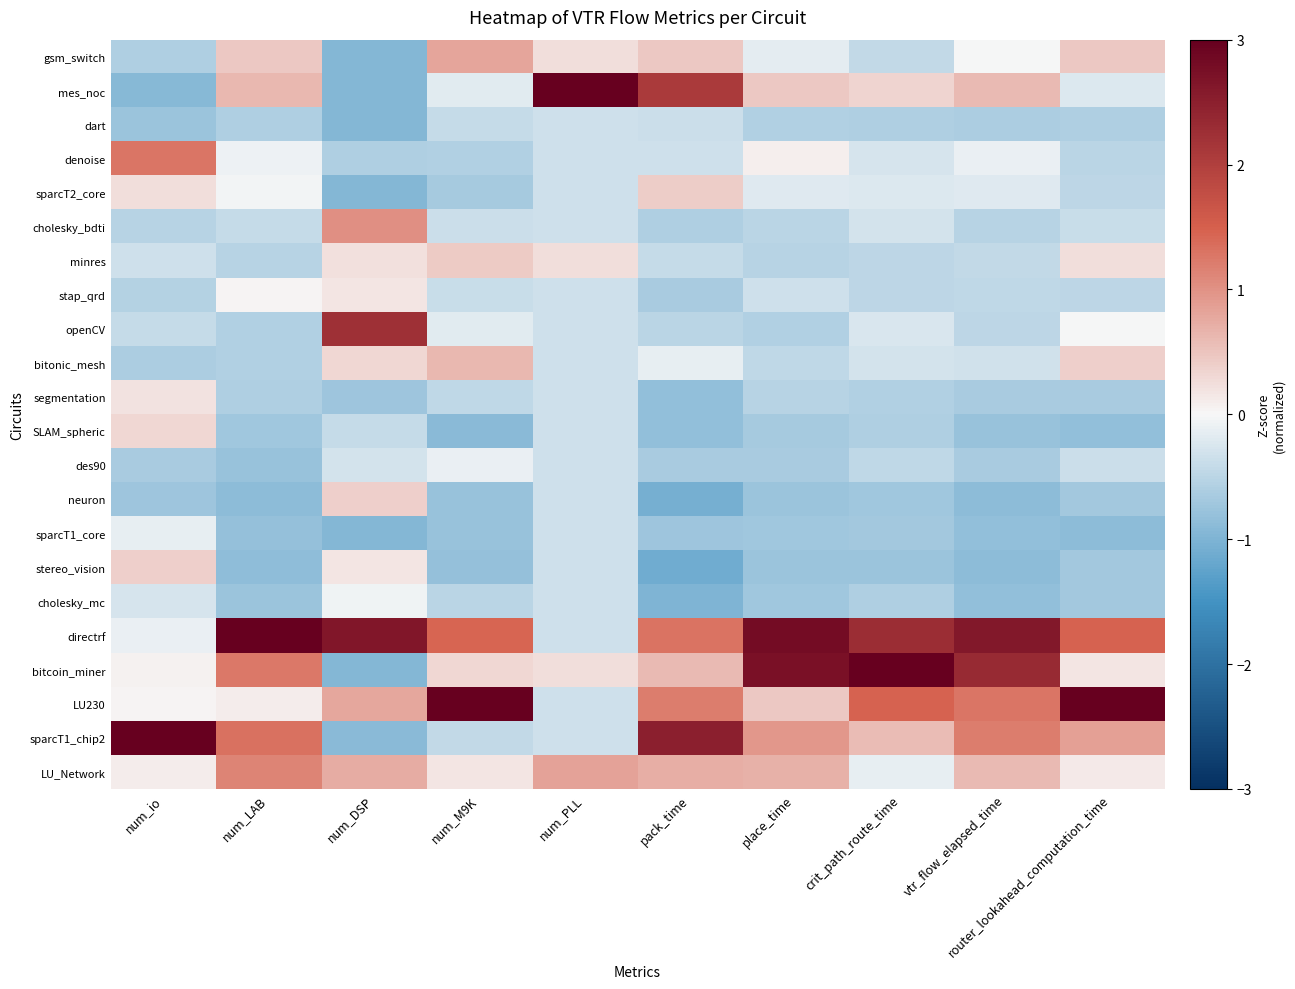

Reading right to left, extract all data points from this chart.

gsm_switch: router_lookahead_computation_time=0.5	vtr_flow_elapsed_time=-0.0	crit_path_route_time=-0.4	place_time=-0.2	pack_time=0.4	num_PLL=0.2	num_M9K=0.8	num_DSP=-1.0	num_LAB=0.4	num_io=-0.6
mes_noc: router_lookahead_computation_time=-0.2	vtr_flow_elapsed_time=0.6	crit_path_route_time=0.3	place_time=0.5	pack_time=2.1	num_PLL=4.4	num_M9K=-0.2	num_DSP=-1.0	num_LAB=0.6	num_io=-0.9
dart: router_lookahead_computation_time=-0.6	vtr_flow_elapsed_time=-0.6	crit_path_route_time=-0.6	place_time=-0.6	pack_time=-0.4	num_PLL=-0.3	num_M9K=-0.4	num_DSP=-1.0	num_LAB=-0.6	num_io=-0.8
denoise: router_lookahead_computation_time=-0.5	vtr_flow_elapsed_time=-0.1	crit_path_route_time=-0.3	place_time=0.1	pack_time=-0.3	num_PLL=-0.3	num_M9K=-0.6	num_DSP=-0.6	num_LAB=-0.1	num_io=1.3
sparcT2_core: router_lookahead_computation_time=-0.5	vtr_flow_elapsed_time=-0.2	crit_path_route_time=-0.2	place_time=-0.2	pack_time=0.4	num_PLL=-0.3	num_M9K=-0.7	num_DSP=-1.0	num_LAB=-0.0	num_io=0.2
cholesky_bdti: router_lookahead_computation_time=-0.4	vtr_flow_elapsed_time=-0.5	crit_path_route_time=-0.3	place_time=-0.5	pack_time=-0.6	num_PLL=-0.3	num_M9K=-0.4	num_DSP=1.0	num_LAB=-0.4	num_io=-0.5
minres: router_lookahead_computation_time=0.3	vtr_flow_elapsed_time=-0.4	crit_path_route_time=-0.5	place_time=-0.5	pack_time=-0.4	num_PLL=0.2	num_M9K=0.4	num_DSP=0.2	num_LAB=-0.5	num_io=-0.3
stap_qrd: router_lookahead_computation_time=-0.5	vtr_flow_elapsed_time=-0.5	crit_path_route_time=-0.5	place_time=-0.3	pack_time=-0.6	num_PLL=-0.3	num_M9K=-0.4	num_DSP=0.2	num_LAB=0.0	num_io=-0.6
openCV: router_lookahead_computation_time=-0.0	vtr_flow_elapsed_time=-0.5	crit_path_route_time=-0.2	place_time=-0.6	pack_time=-0.5	num_PLL=-0.3	num_M9K=-0.2	num_DSP=2.2	num_LAB=-0.6	num_io=-0.4
bitonic_mesh: router_lookahead_computation_time=0.4	vtr_flow_elapsed_time=-0.3	crit_path_route_time=-0.3	place_time=-0.5	pack_time=-0.1	num_PLL=-0.3	num_M9K=0.6	num_DSP=0.3	num_LAB=-0.6	num_io=-0.6
segmentation: router_lookahead_computation_time=-0.6	vtr_flow_elapsed_time=-0.6	crit_path_route_time=-0.6	place_time=-0.5	pack_time=-0.8	num_PLL=-0.3	num_M9K=-0.5	num_DSP=-0.7	num_LAB=-0.6	num_io=0.2
SLAM_spheric: router_lookahead_computation_time=-0.8	vtr_flow_elapsed_time=-0.8	crit_path_route_time=-0.6	place_time=-0.7	pack_time=-0.8	num_PLL=-0.3	num_M9K=-0.9	num_DSP=-0.4	num_LAB=-0.7	num_io=0.3
des90: router_lookahead_computation_time=-0.4	vtr_flow_elapsed_time=-0.7	crit_path_route_time=-0.5	place_time=-0.6	pack_time=-0.7	num_PLL=-0.3	num_M9K=-0.1	num_DSP=-0.3	num_LAB=-0.8	num_io=-0.6
neuron: router_lookahead_computation_time=-0.7	vtr_flow_elapsed_time=-0.9	crit_path_route_time=-0.7	place_time=-0.8	pack_time=-1.1	num_PLL=-0.3	num_M9K=-0.8	num_DSP=0.4	num_LAB=-0.9	num_io=-0.7
sparcT1_core: router_lookahead_computation_time=-0.9	vtr_flow_elapsed_time=-0.8	crit_path_route_time=-0.7	place_time=-0.7	pack_time=-0.7	num_PLL=-0.3	num_M9K=-0.8	num_DSP=-0.9	num_LAB=-0.8	num_io=-0.1
stereo_vision: router_lookahead_computation_time=-0.7	vtr_flow_elapsed_time=-0.9	crit_path_route_time=-0.8	place_time=-0.8	pack_time=-1.1	num_PLL=-0.3	num_M9K=-0.8	num_DSP=0.2	num_LAB=-0.9	num_io=0.4
cholesky_mc: router_lookahead_computation_time=-0.7	vtr_flow_elapsed_time=-0.8	crit_path_route_time=-0.6	place_time=-0.7	pack_time=-1.0	num_PLL=-0.3	num_M9K=-0.5	num_DSP=-0.1	num_LAB=-0.8	num_io=-0.3
directrf: router_lookahead_computation_time=1.5	vtr_flow_elapsed_time=2.6	crit_path_route_time=2.3	place_time=2.8	pack_time=1.3	num_PLL=-0.3	num_M9K=1.4	num_DSP=2.6	num_LAB=3.3	num_io=-0.1
bitcoin_miner: router_lookahead_computation_time=0.2	vtr_flow_elapsed_time=2.3	crit_path_route_time=3.2	place_time=2.7	pack_time=0.6	num_PLL=0.2	num_M9K=0.3	num_DSP=-1.0	num_LAB=1.2	num_io=0.1
LU230: router_lookahead_computation_time=3.7	vtr_flow_elapsed_time=1.3	crit_path_route_time=1.5	place_time=0.4	pack_time=1.2	num_PLL=-0.3	num_M9K=3.7	num_DSP=0.8	num_LAB=0.1	num_io=0.0
sparcT1_chip2: router_lookahead_computation_time=0.9	vtr_flow_elapsed_time=1.2	crit_path_route_time=0.6	place_time=1.0	pack_time=2.5	num_PLL=-0.3	num_M9K=-0.4	num_DSP=-0.9	num_LAB=1.3	num_io=4.0
LU_Network: router_lookahead_computation_time=0.1	vtr_flow_elapsed_time=0.6	crit_path_route_time=-0.1	place_time=0.7	pack_time=0.7	num_PLL=0.8	num_M9K=0.2	num_DSP=0.7	num_LAB=1.1	num_io=0.1